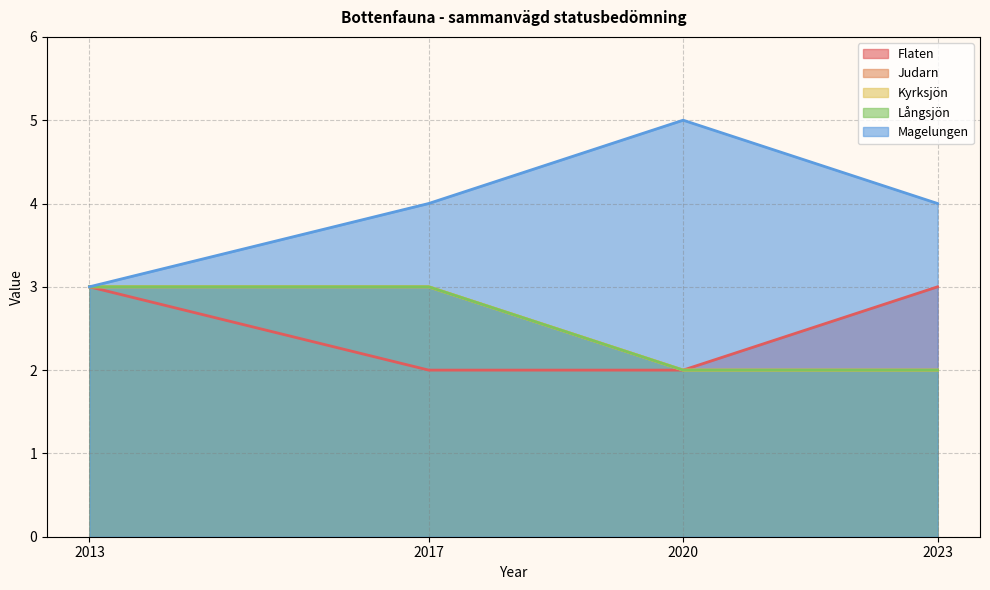

True or false: Kyrksjön and Magelungen intersect in this chart.

False